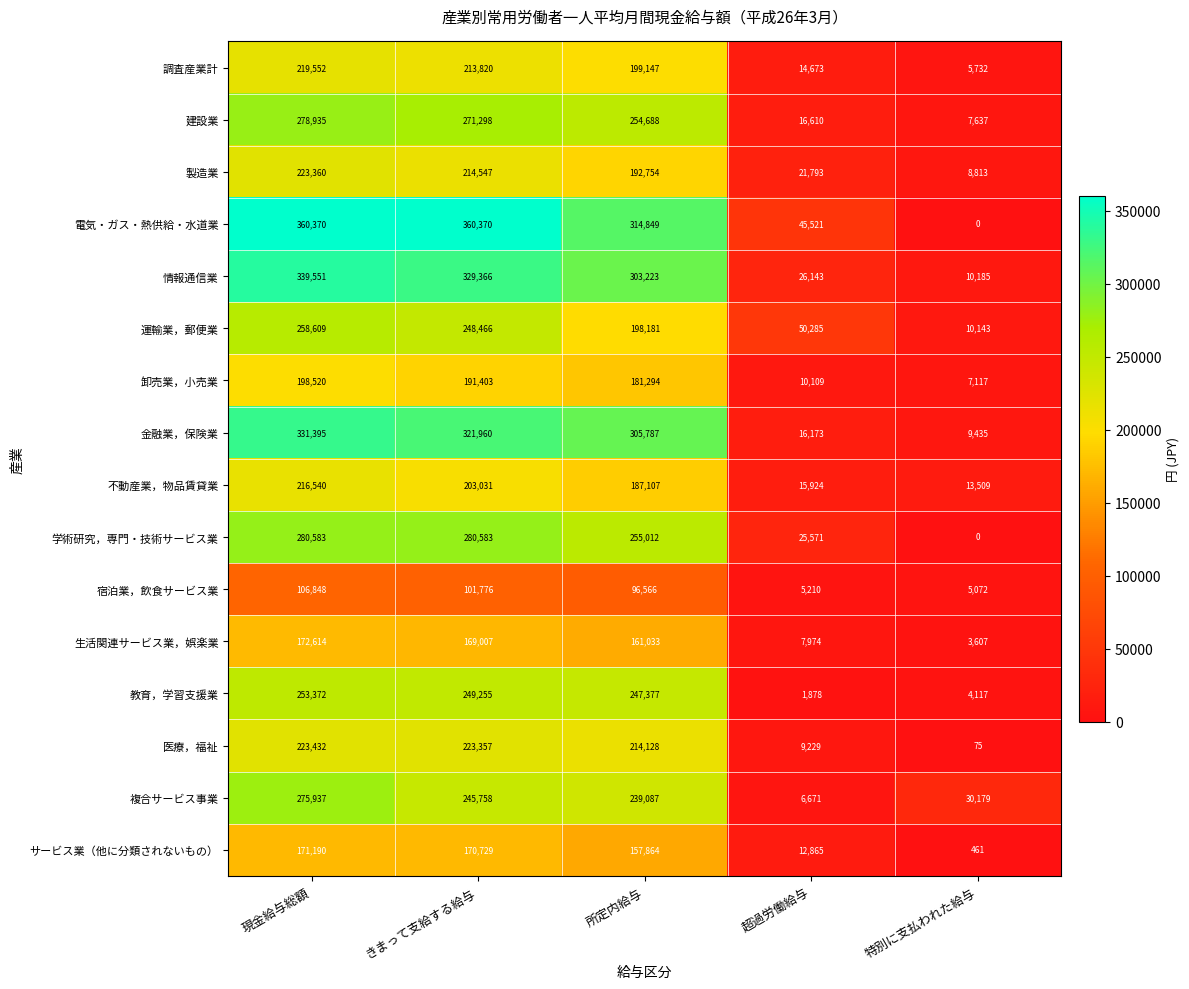

At which category is the sum across all series the highest?

現金給与総額